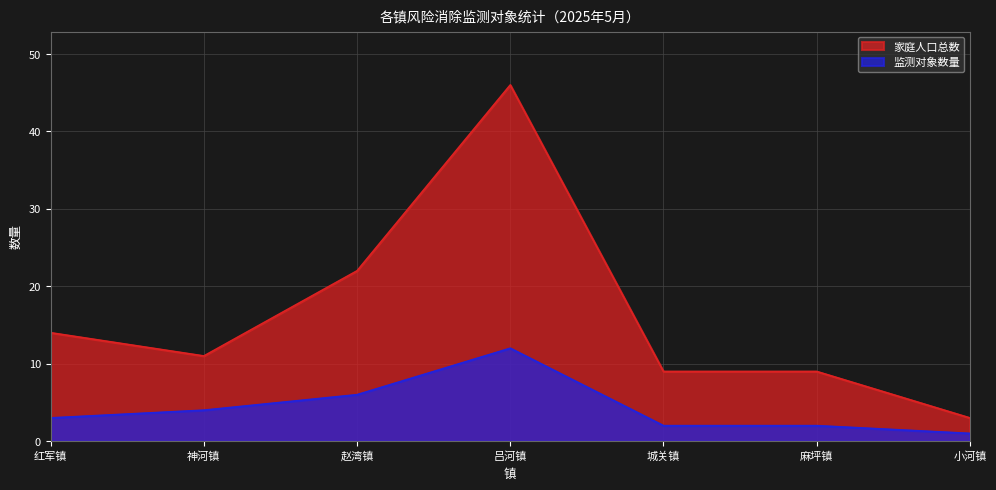

How many lines are shown in the chart?

2